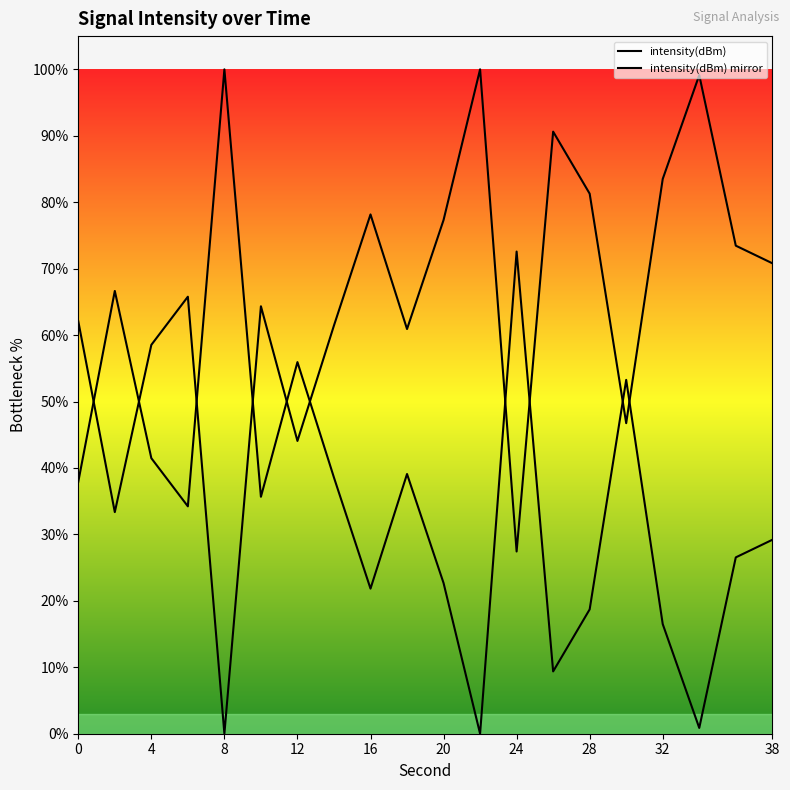

How many lines are shown in the chart?

2